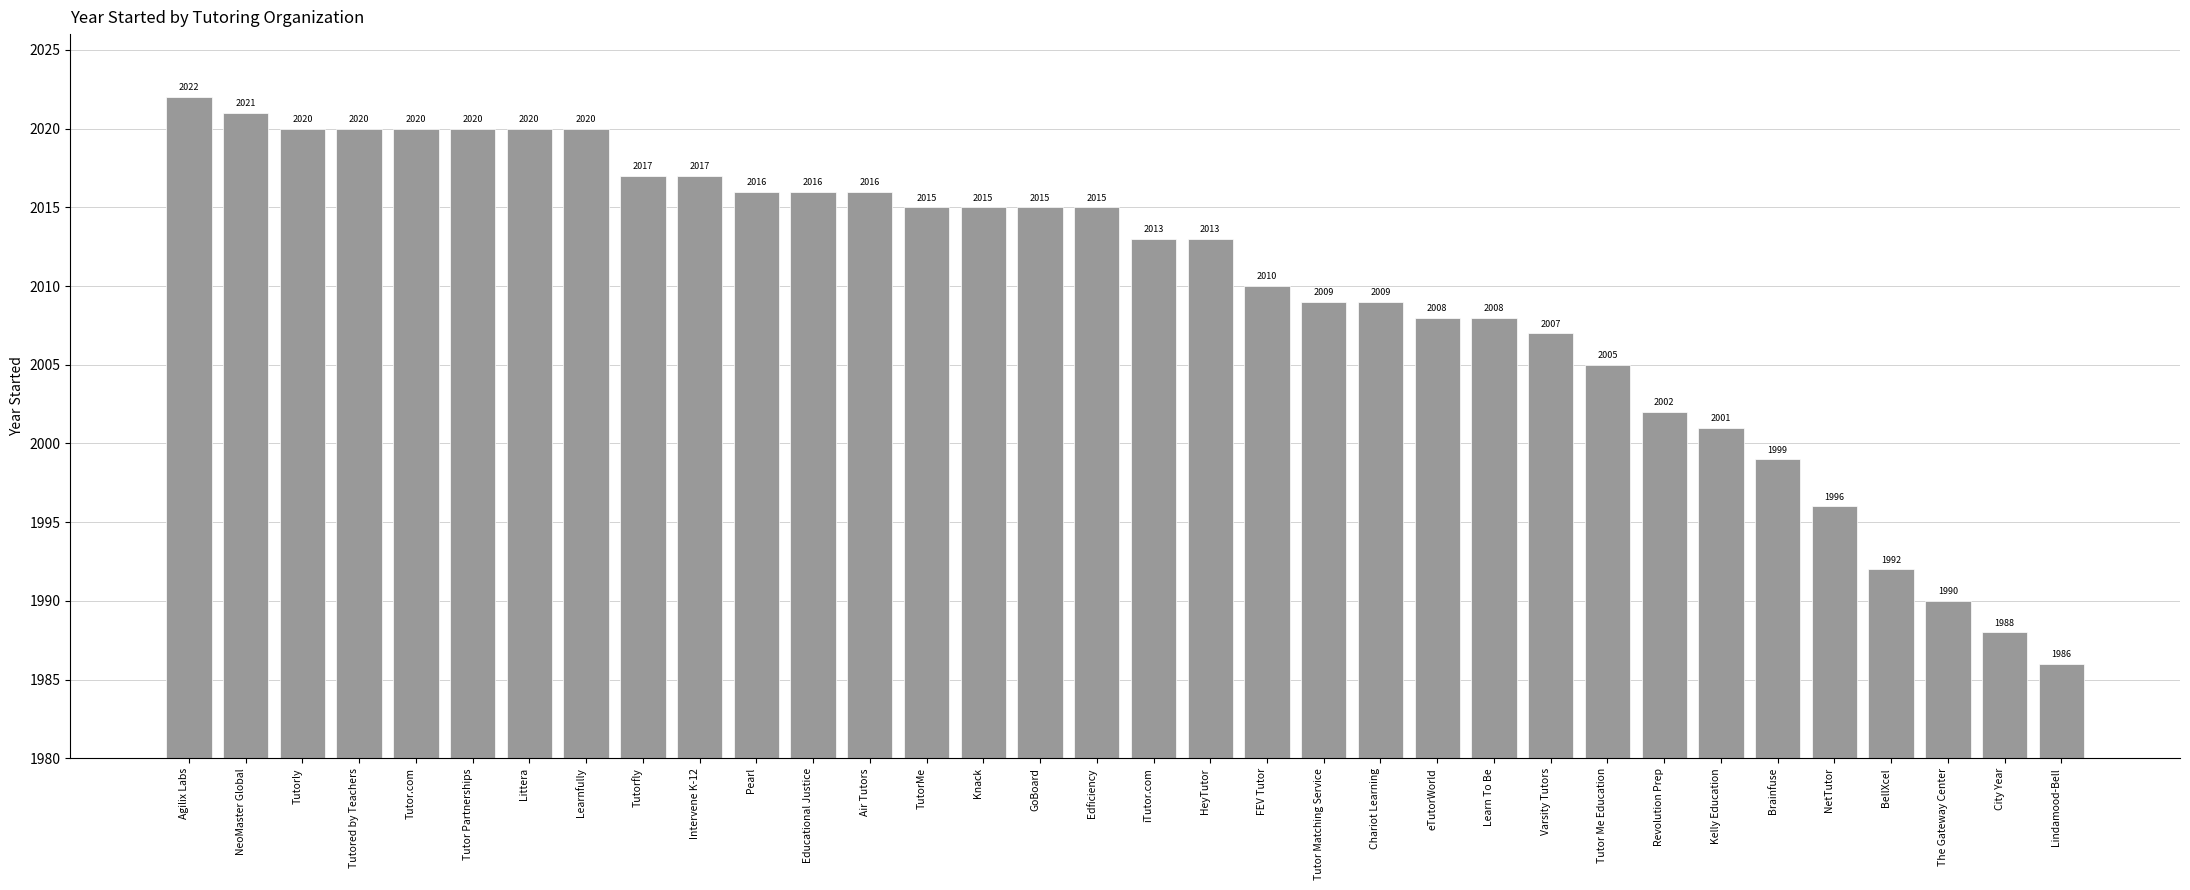

What is the label of the 2nd bar from the right?

City Year